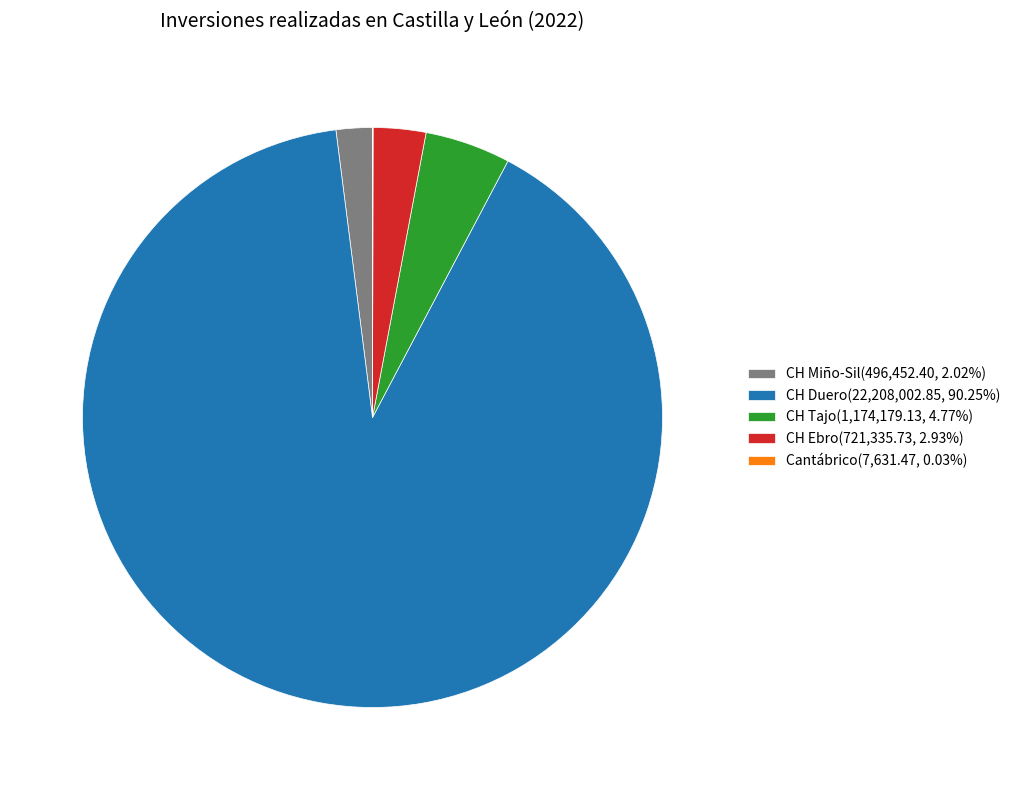

True or false: CH Duero accounts for 90% of the total.

True